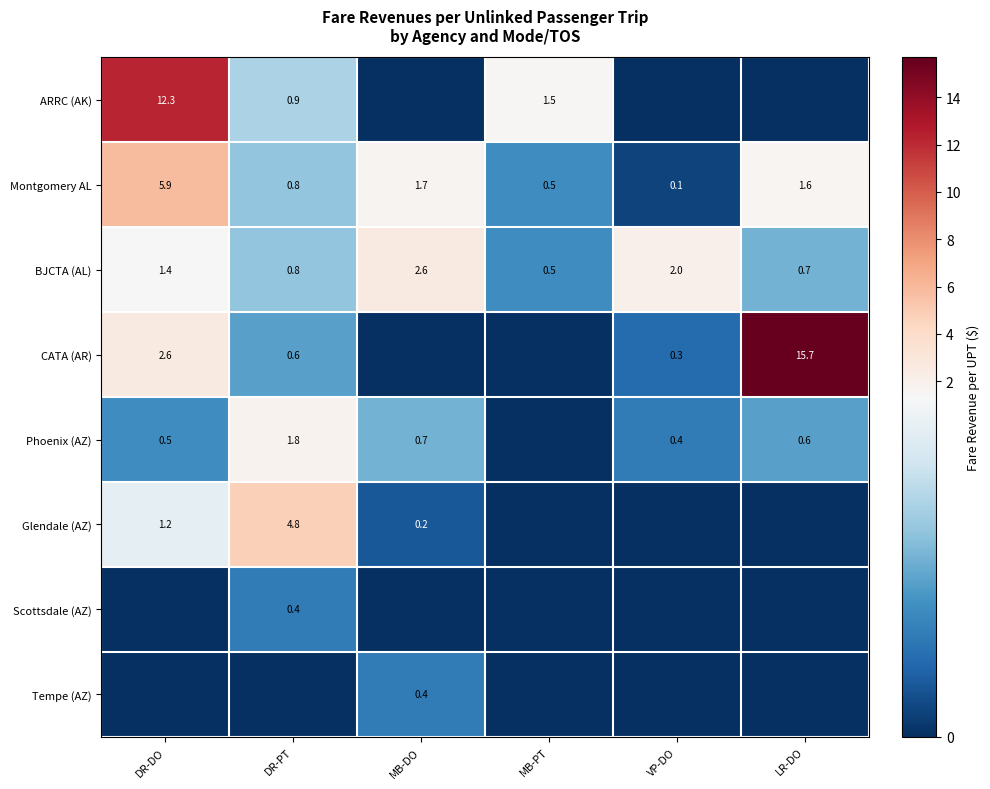

What is the difference between the maximum and minimum values in the BJCTA (AL) series?

2.1